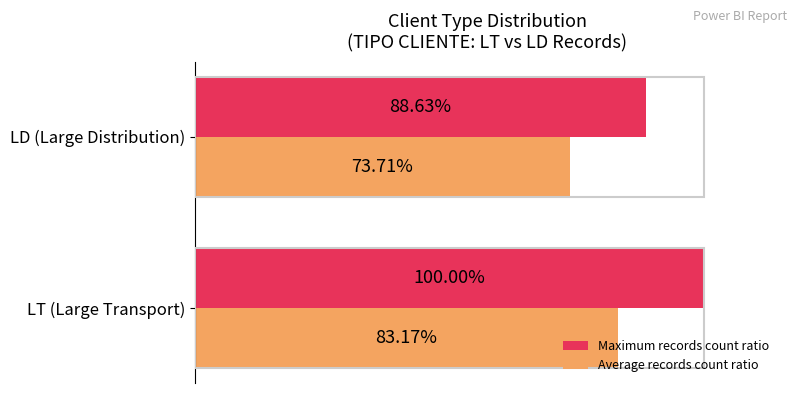

Which series has the largest range (max minus min)?

Maximum records count ratio